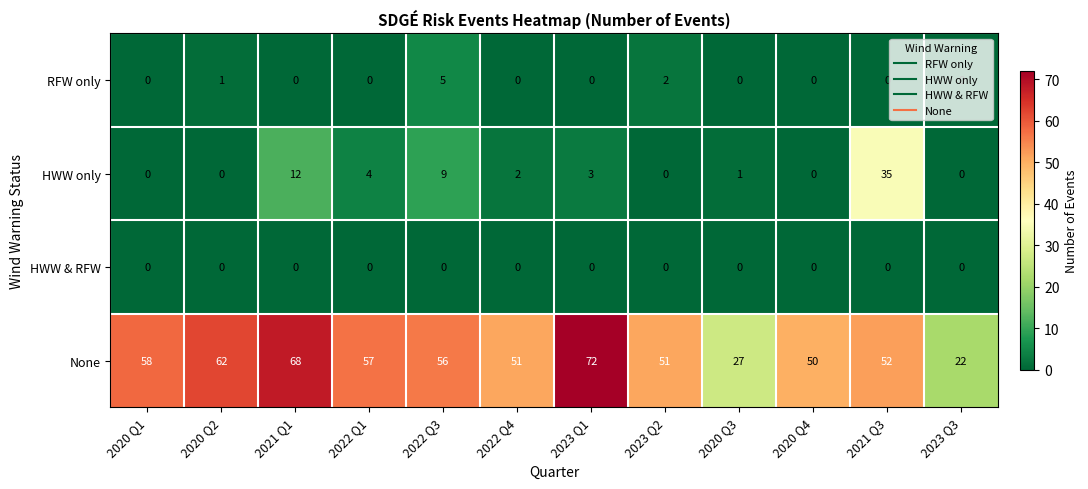

Which series has the largest total across all categories?

None